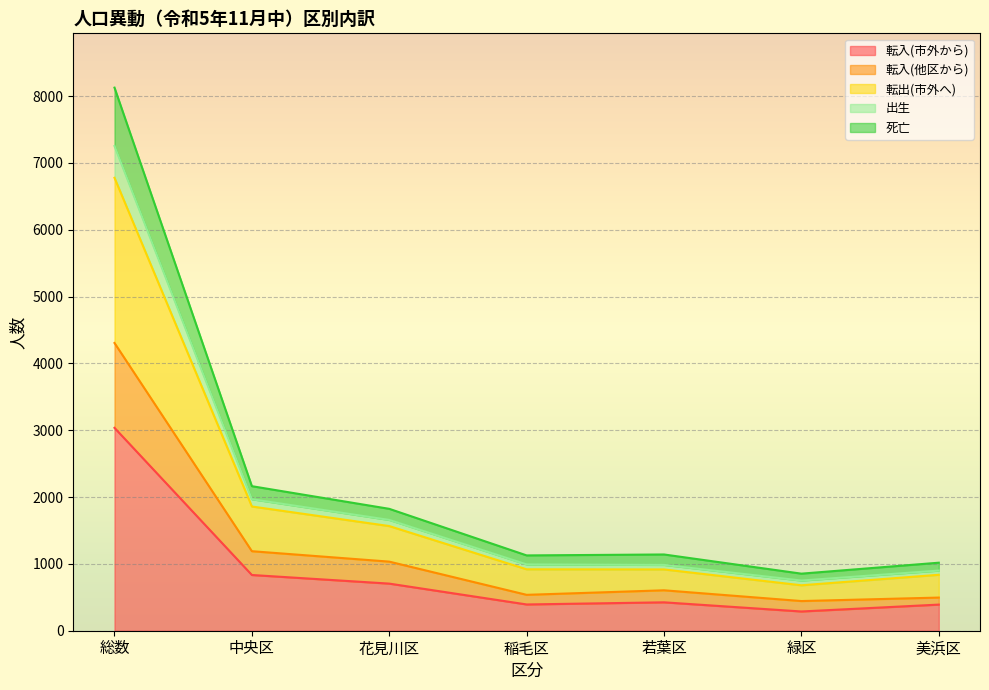

Is the value of 死亡 at 緑区 greater than the value of 転入(市外から) at 中央区?

No